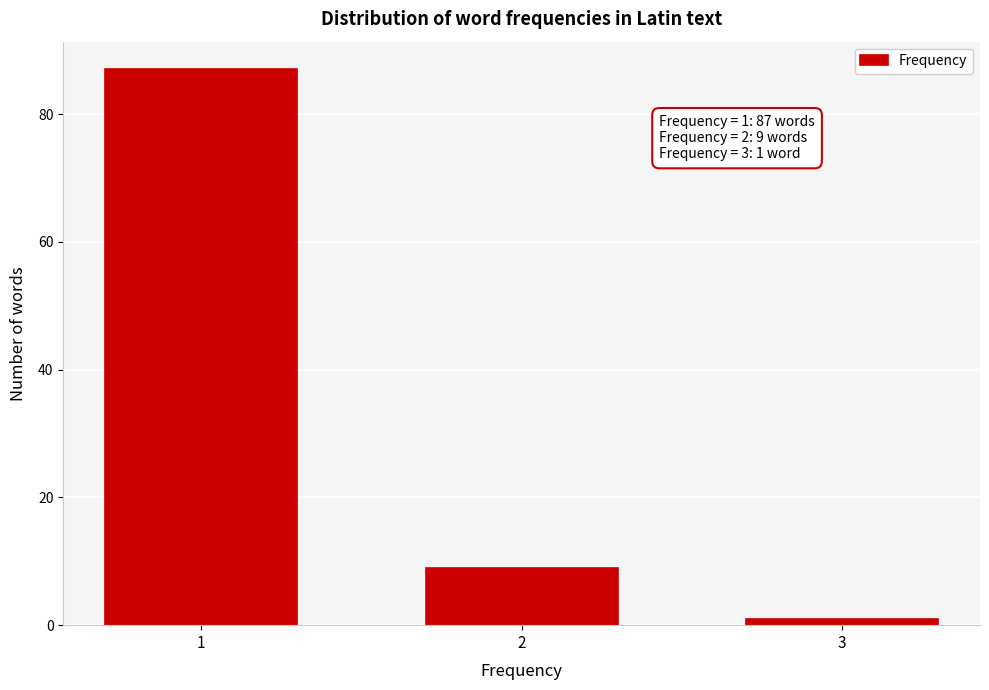

Reading right to left, extract all data points from this chart.

1	9	87